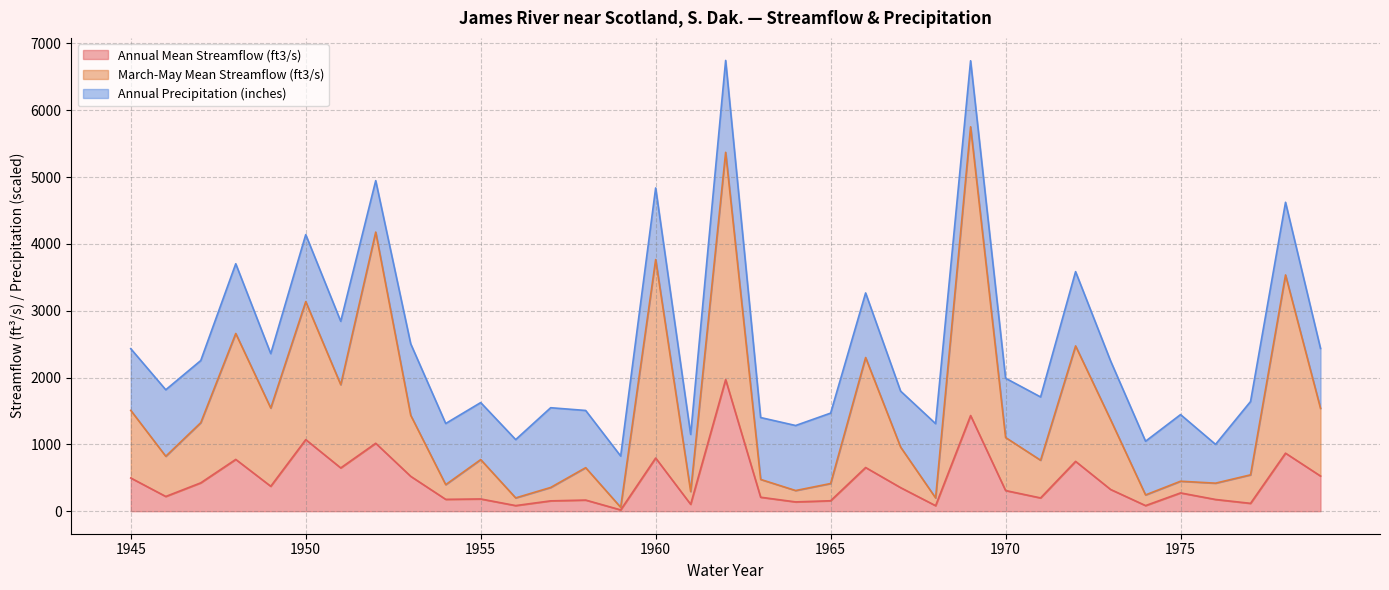

What is the total value across all series at 1975?

1445.3